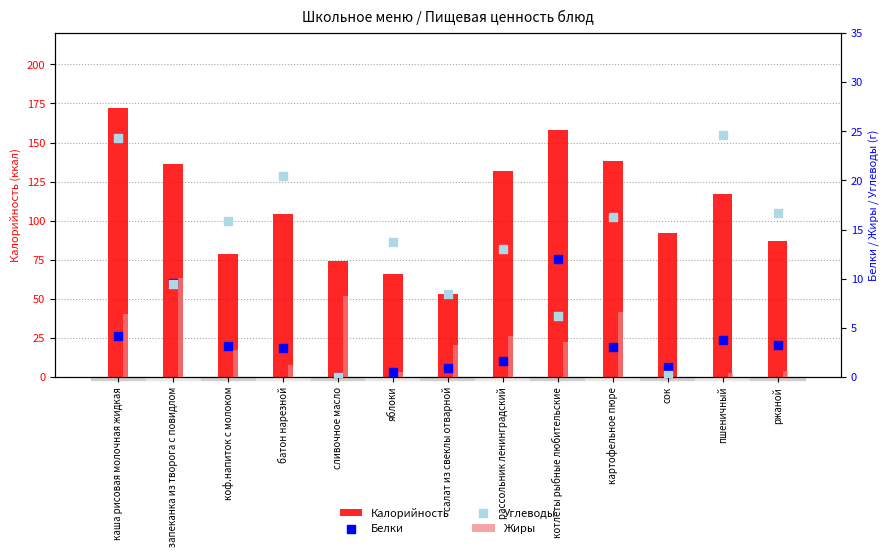

Which series has the widest spread of Y values?

Калорийность